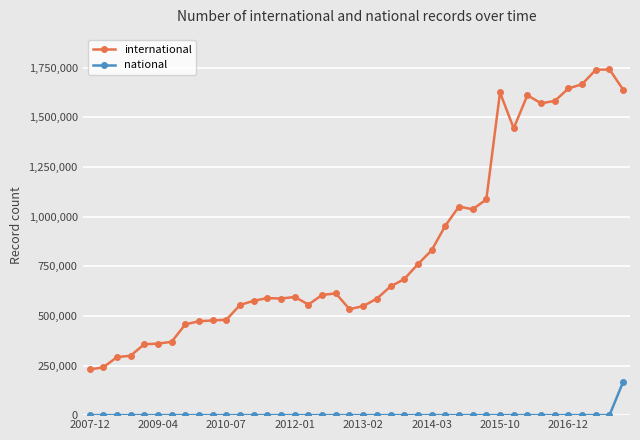

Which series has the largest total across all categories?

international